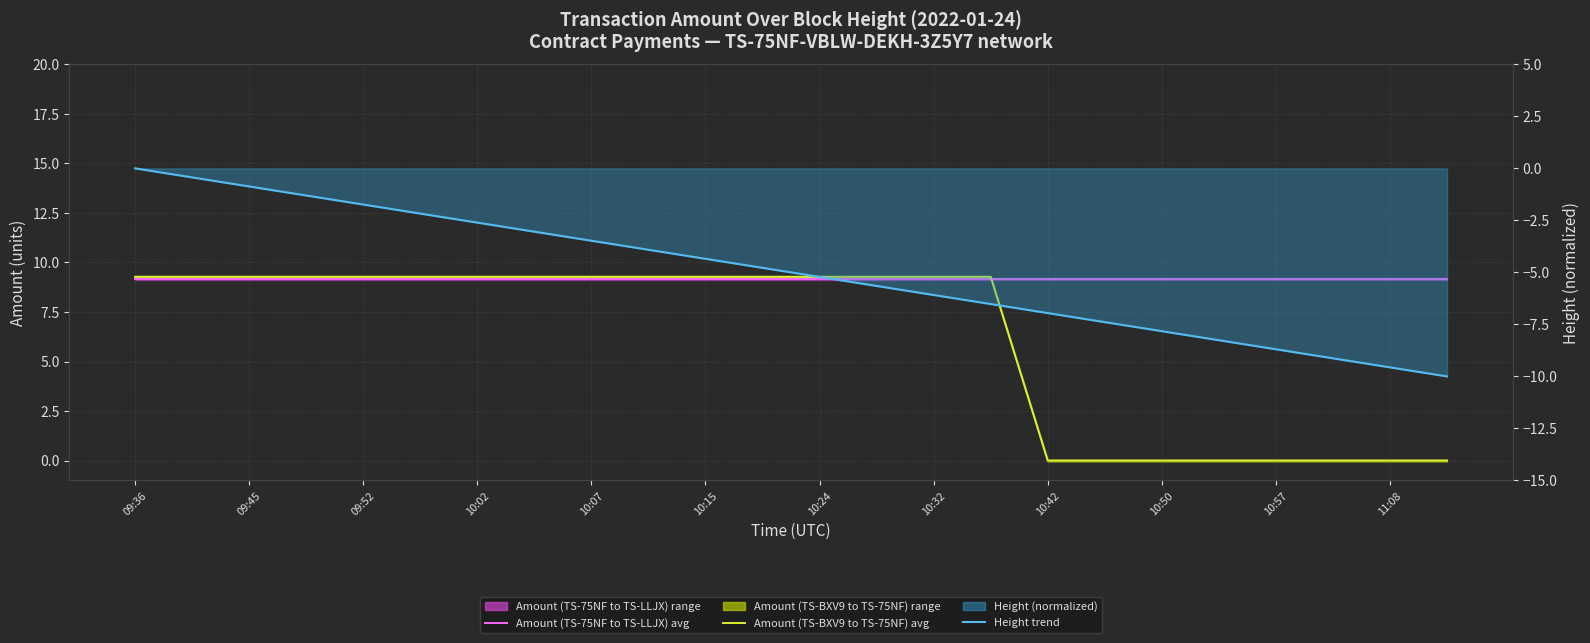

Is it true that Amount (TS-BXV9 to TS-75NF) avg equals 5.8 at 15?

False